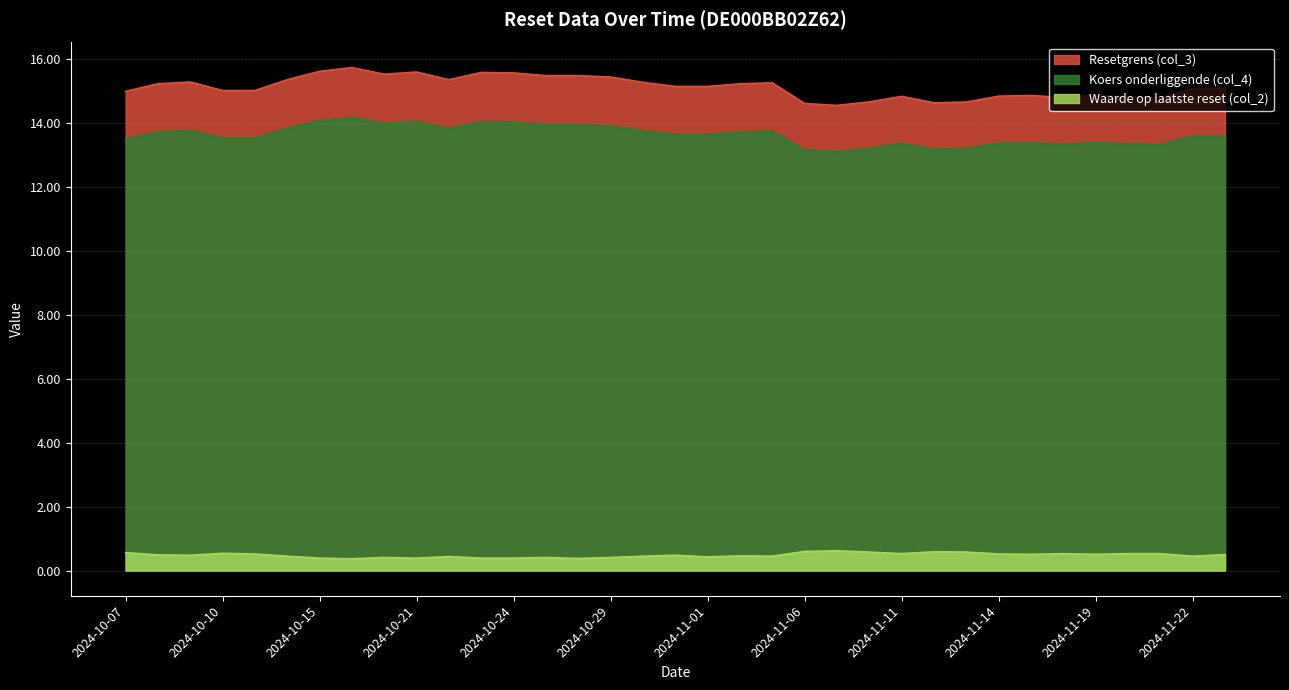

Which series has the largest total across all categories?

Resetgrens (col_3)